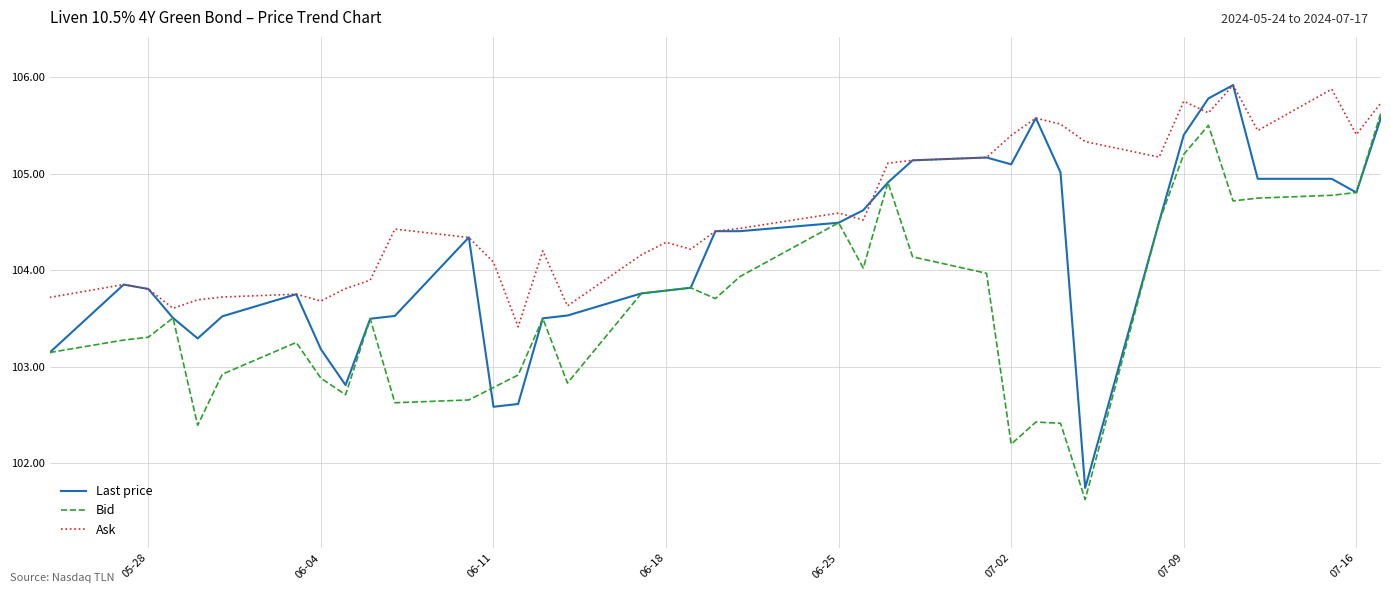

What is the maximum value shown in the chart?

105.9